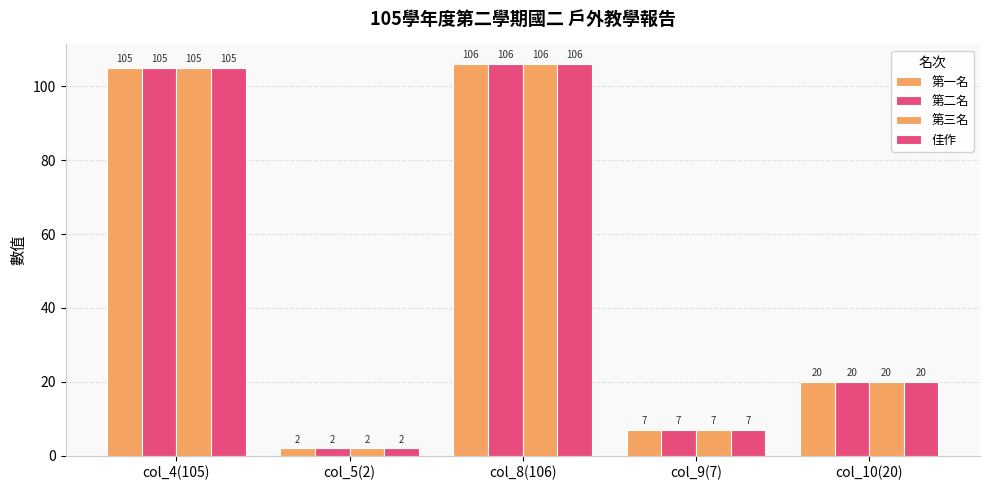

True or false: 第一名 has a value of 2 at col_5(2).

True